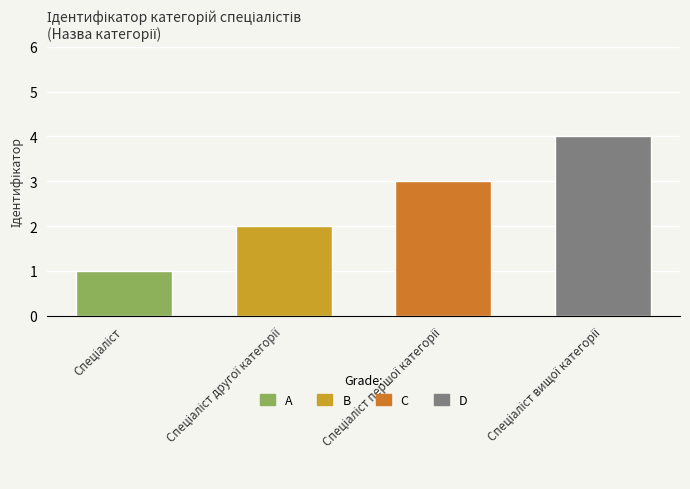

What is the greatest value displayed?

4